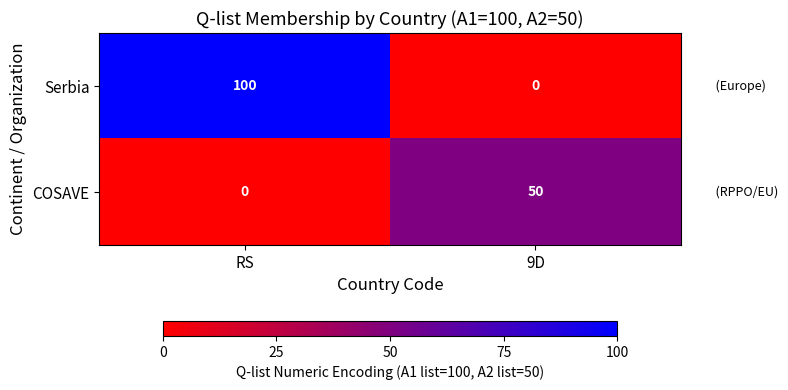

What is the difference between the maximum and minimum values in the Serbia series?

100